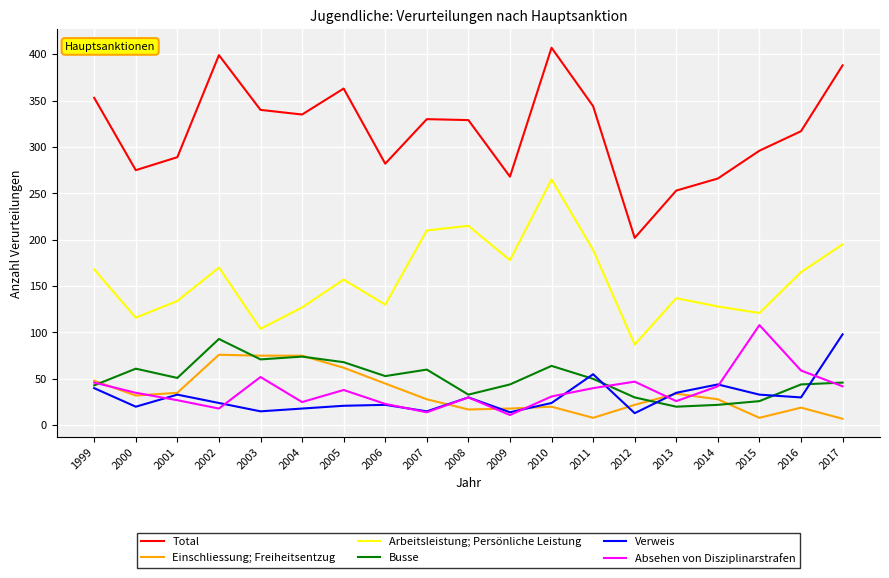

At which category does Busse reach its first local valley?

2001